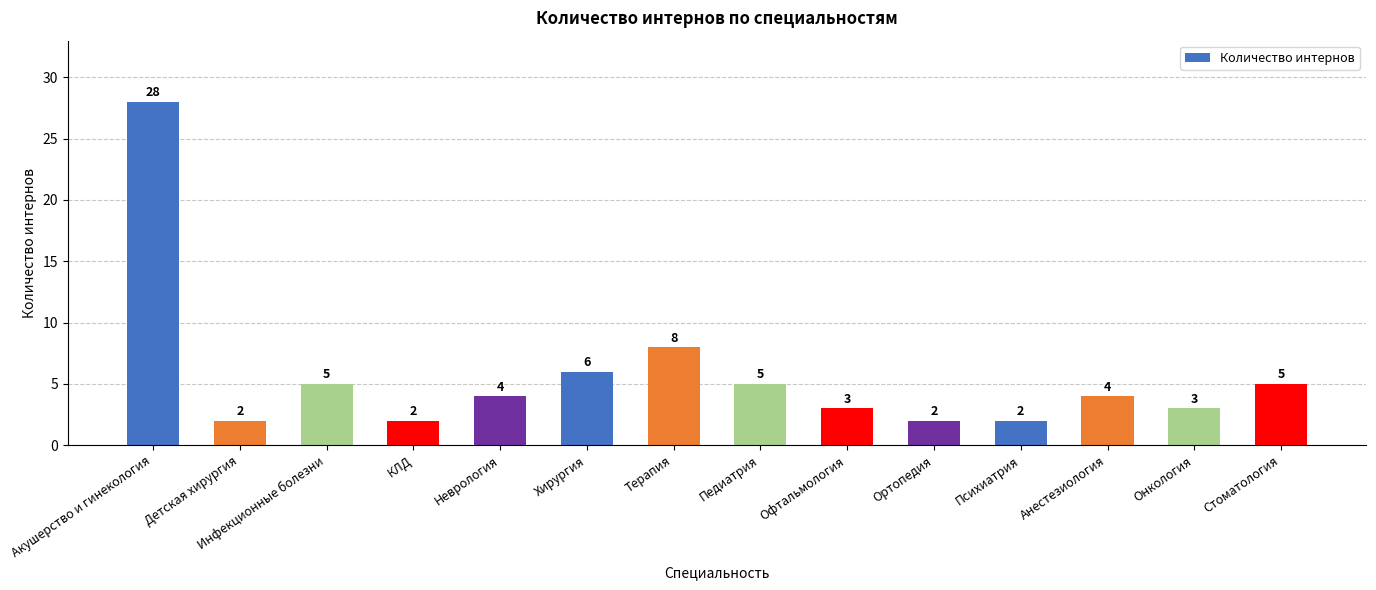

What is the average value?

6